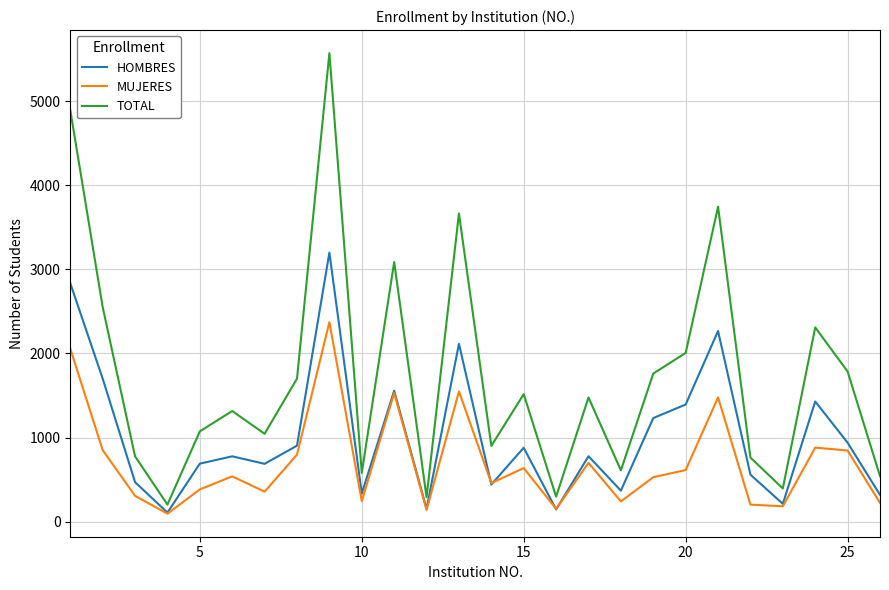

Which series has the largest range (max minus min)?

TOTAL